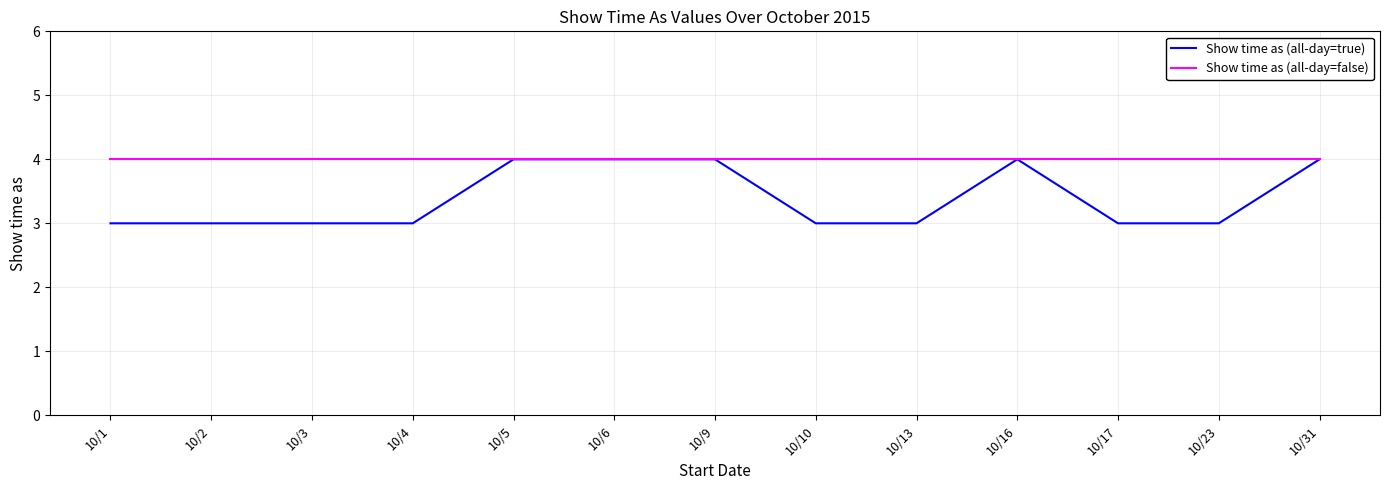

What is the minimum value shown in the chart?

3